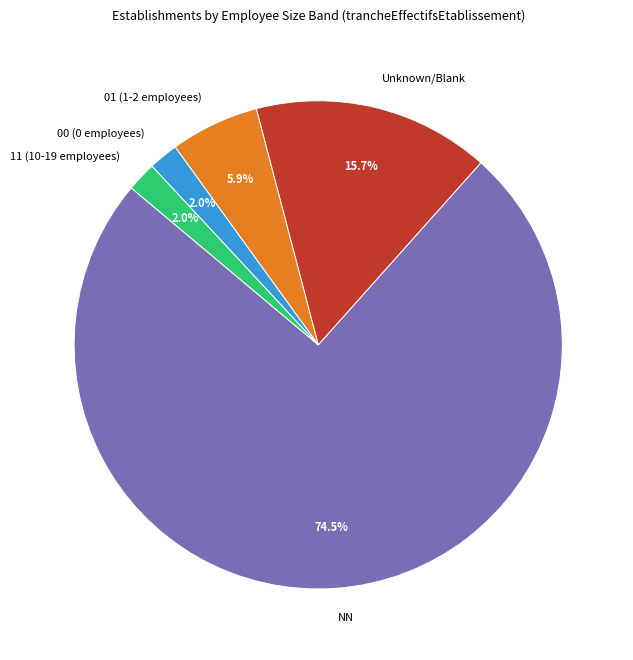

Which category accounts for the majority?

NN